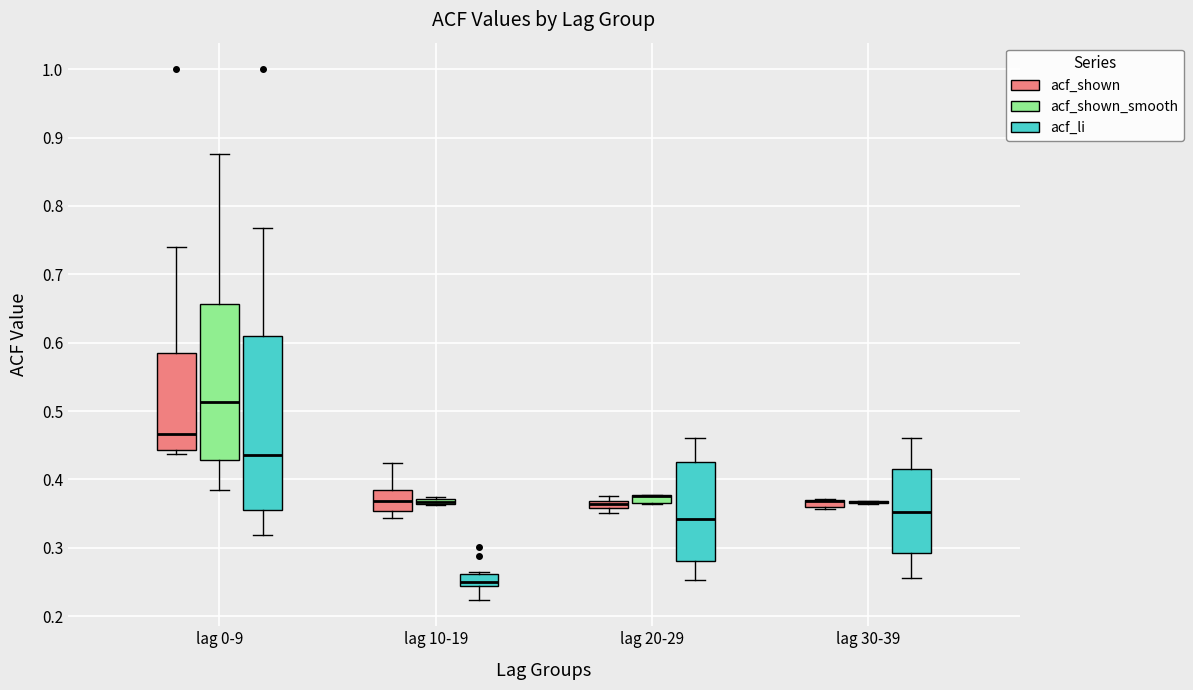

Which box is the tallest, from its lower edge to its upper edge?

lag 0-9 (acf_li)